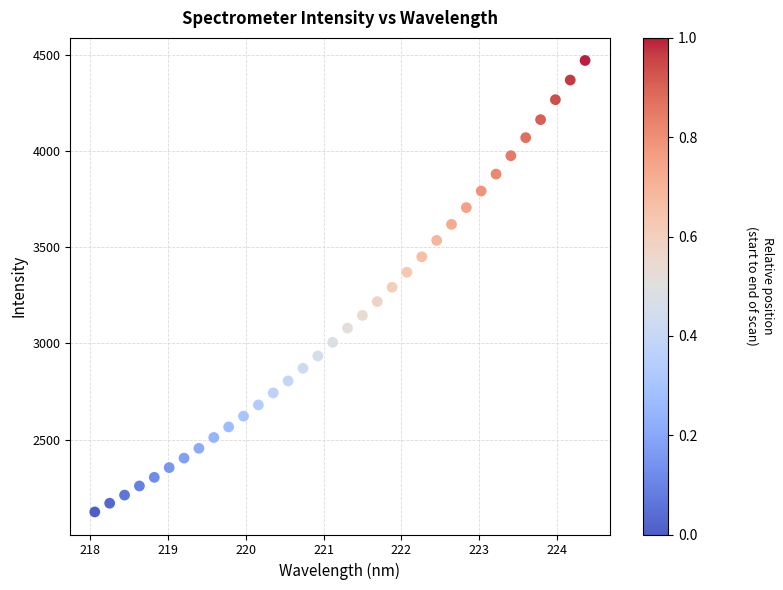

What is the range of X values (max minus min)?

6.3